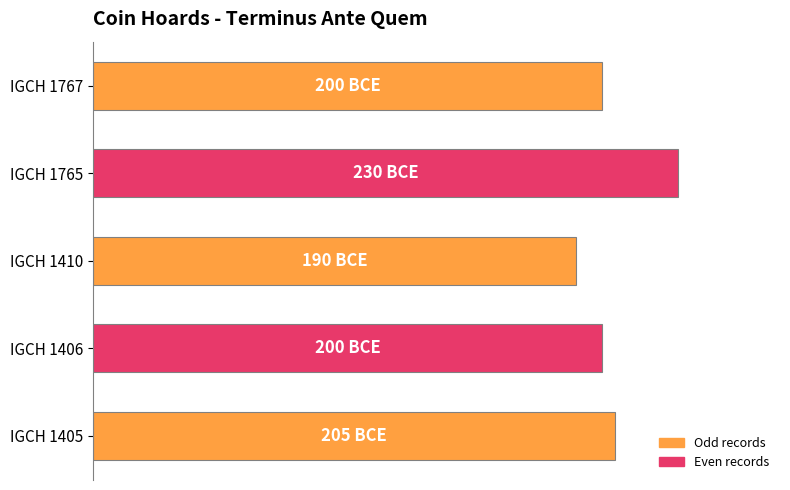

Does the chart contain any negative values?

No